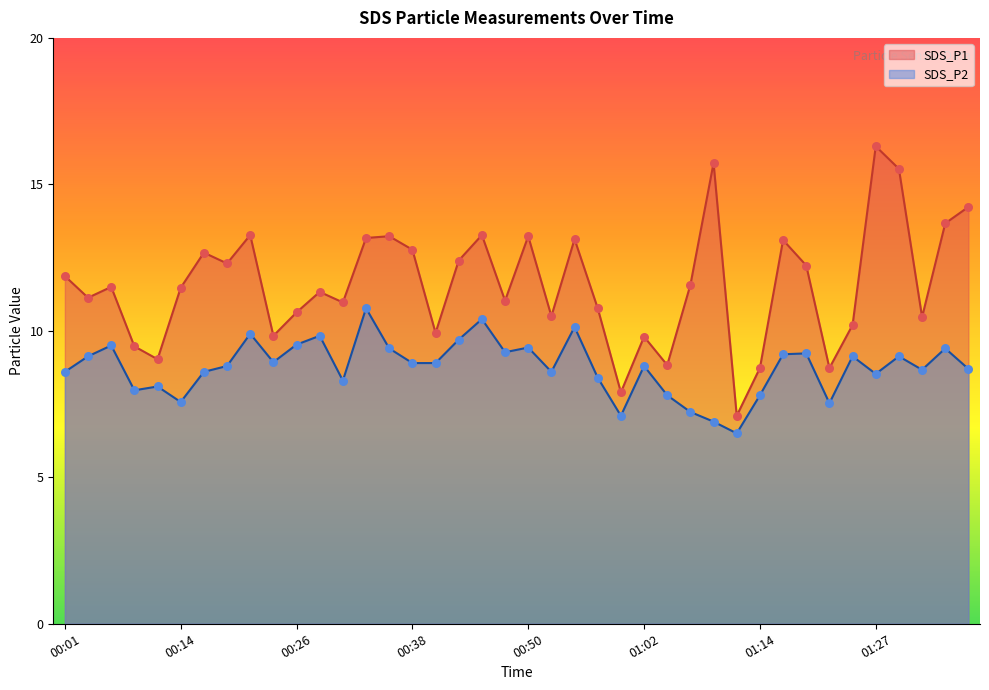

Which series reaches the minimum Y coordinate?

SDS_P2